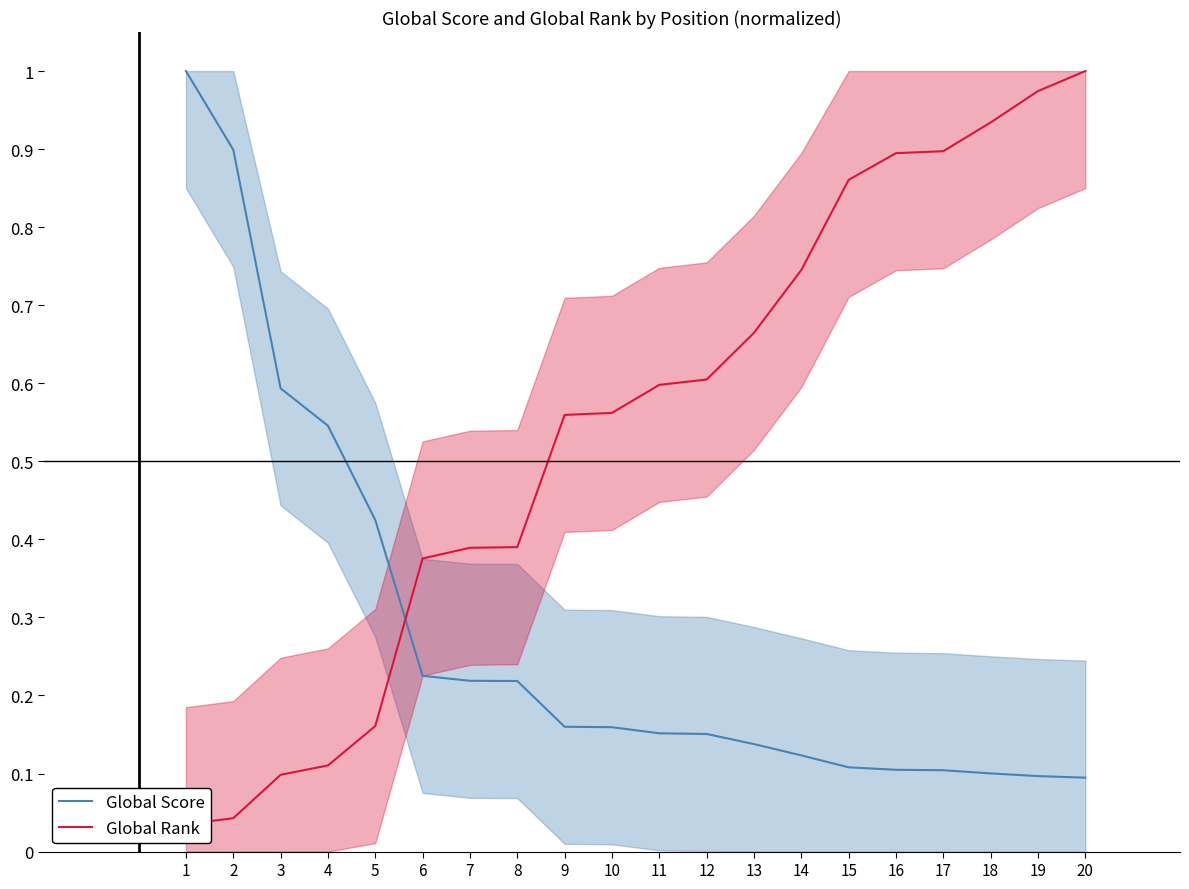

Which has a higher value, 1 or 3?

1